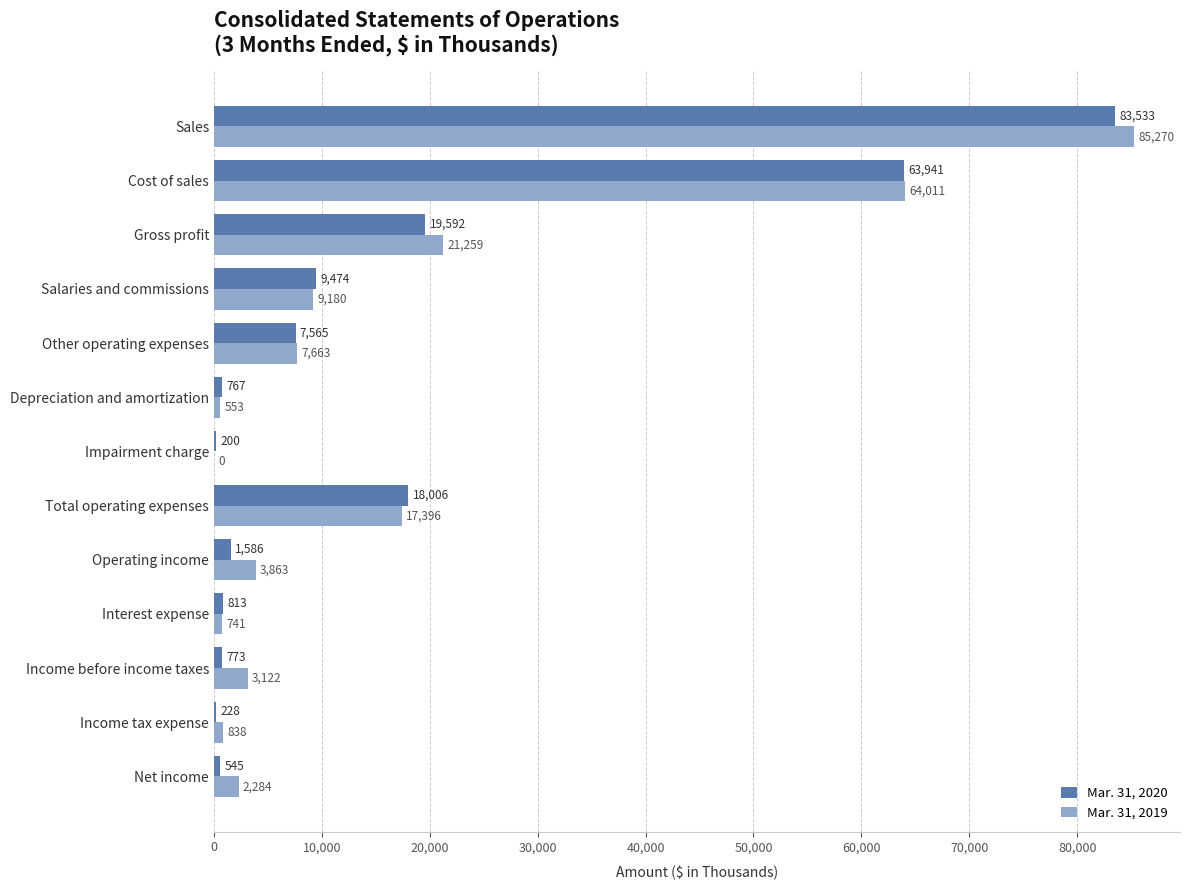

Is it true that Mar. 31, 2019 equals 741 at Interest expense?

True